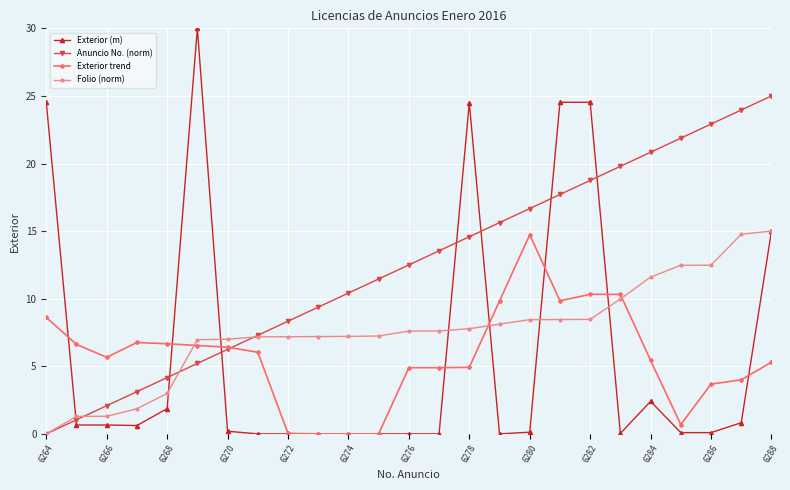

Which series has the largest total across all categories?

Anuncio No. (norm)